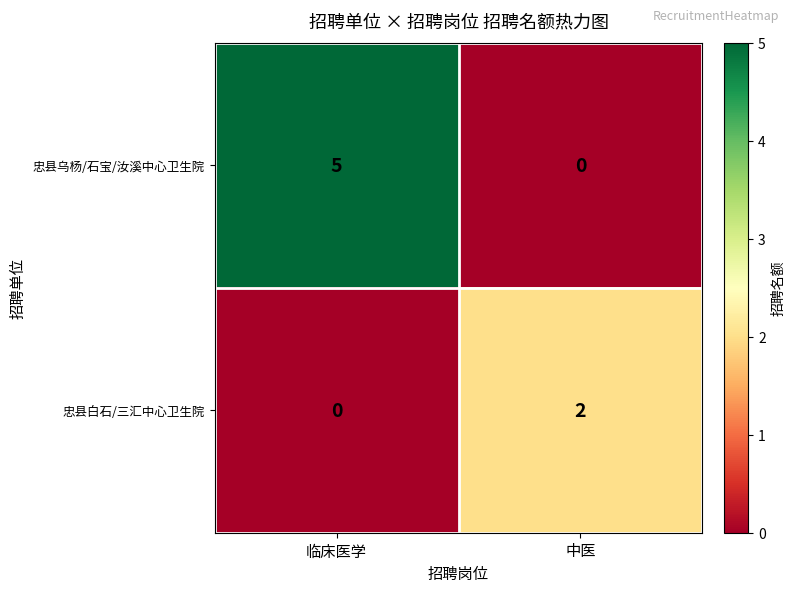

At how many categories does at least one series exceed 3?

1